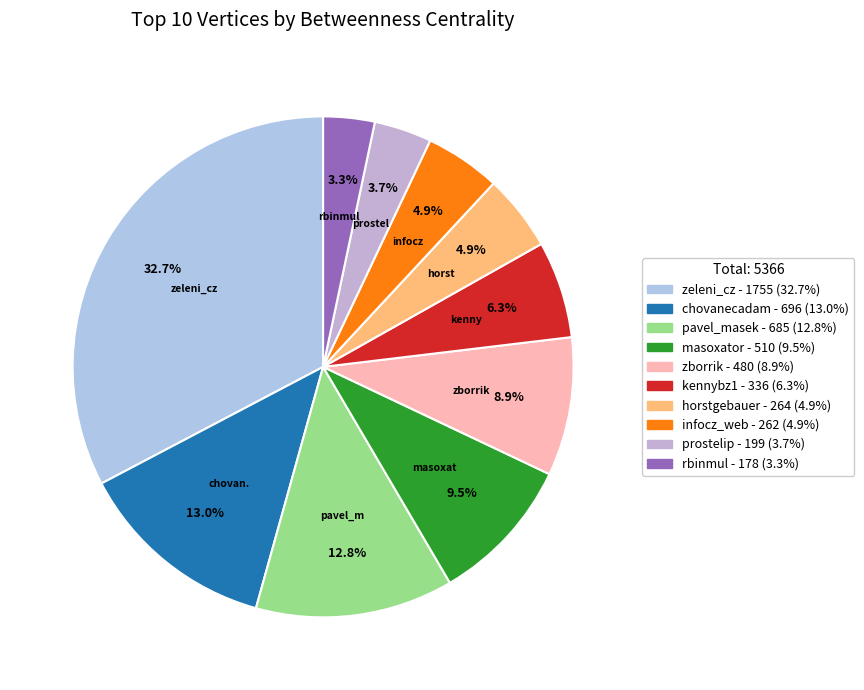

What portion of the pie excludes masoxator?

90.5%